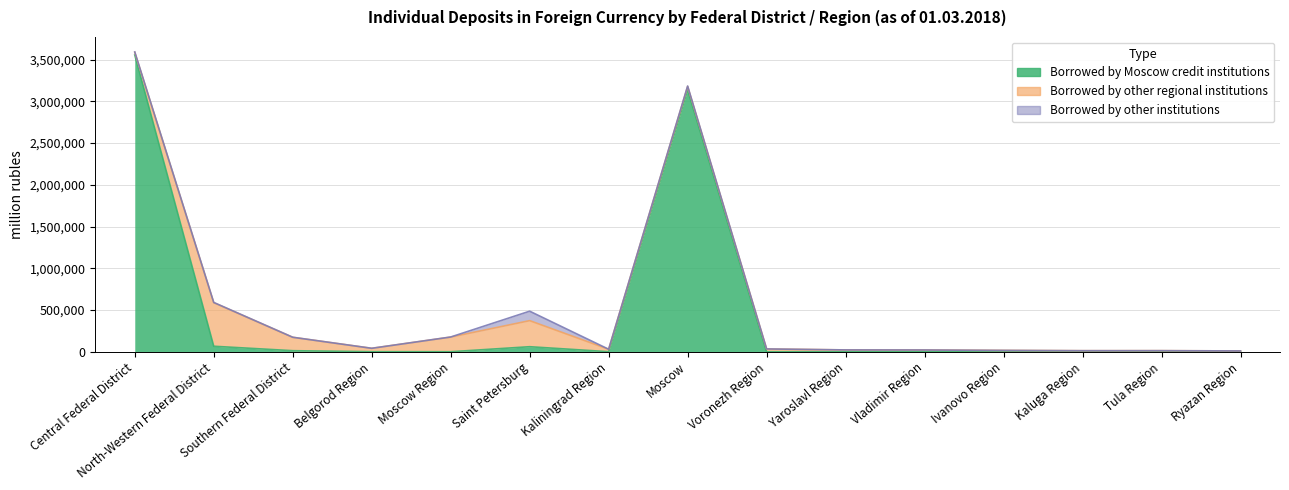

Between Ryazan Region and Yaroslavl Region, which is larger?

Ryazan Region